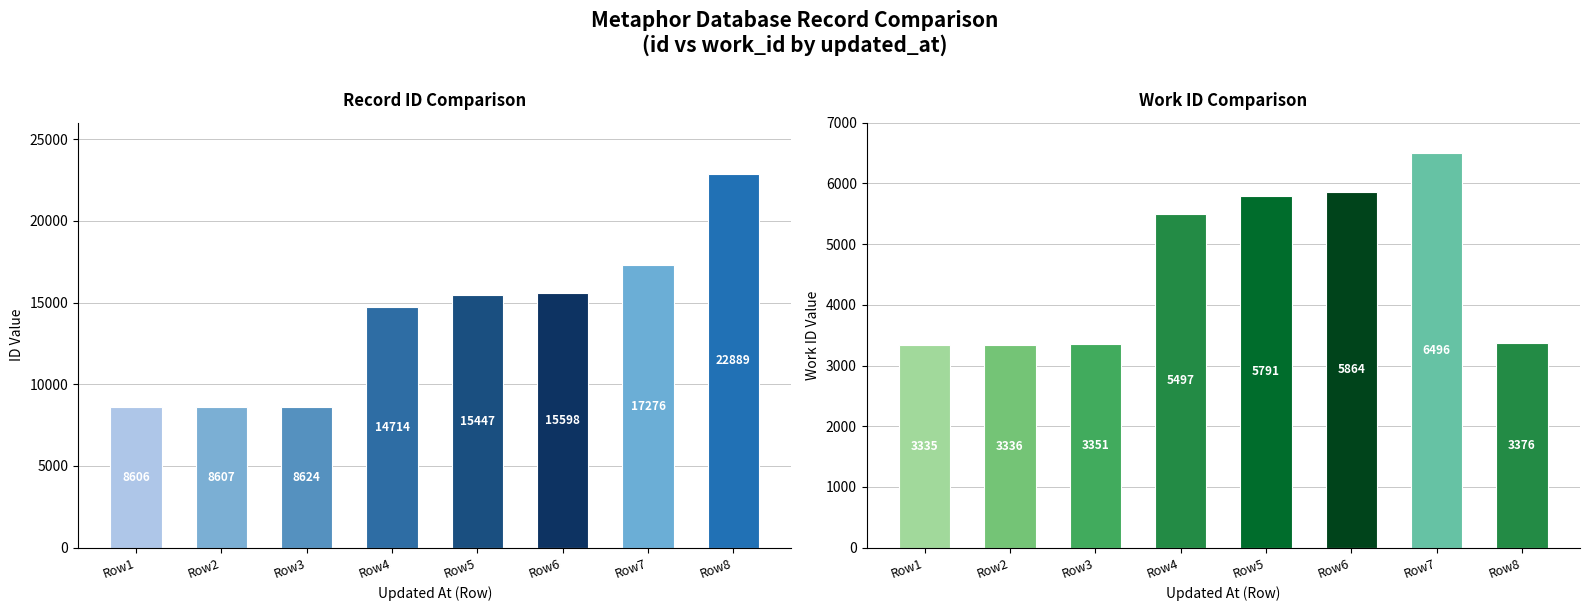

How many data points in id are above 15447?

3